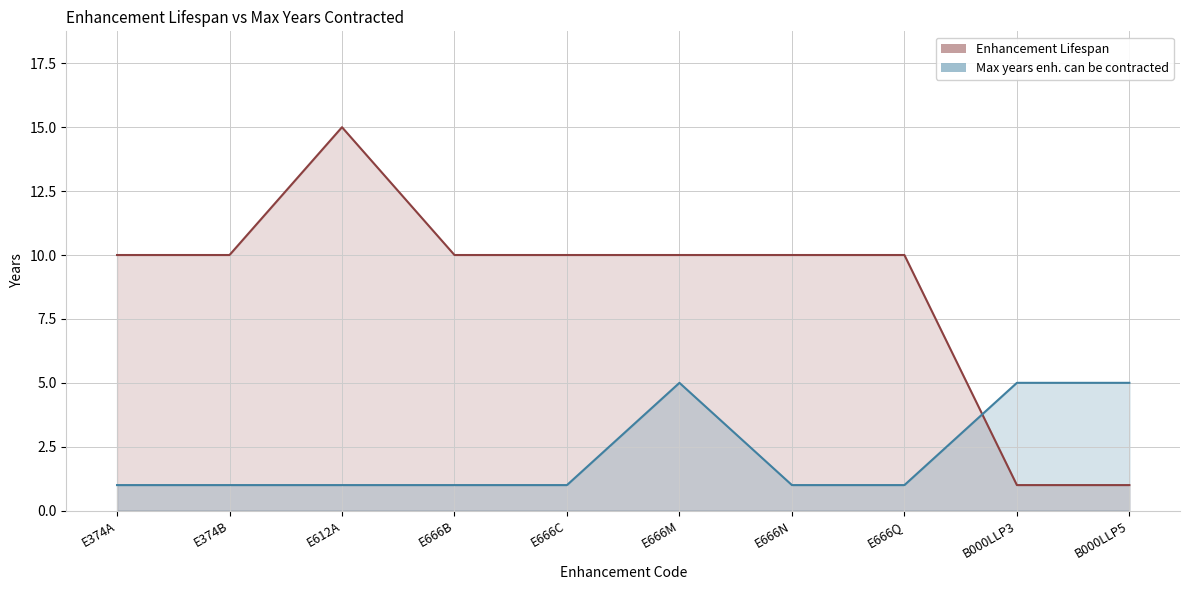

How many times do Max years enh. can be contracted and Enhancement Lifespan cross each other?

1